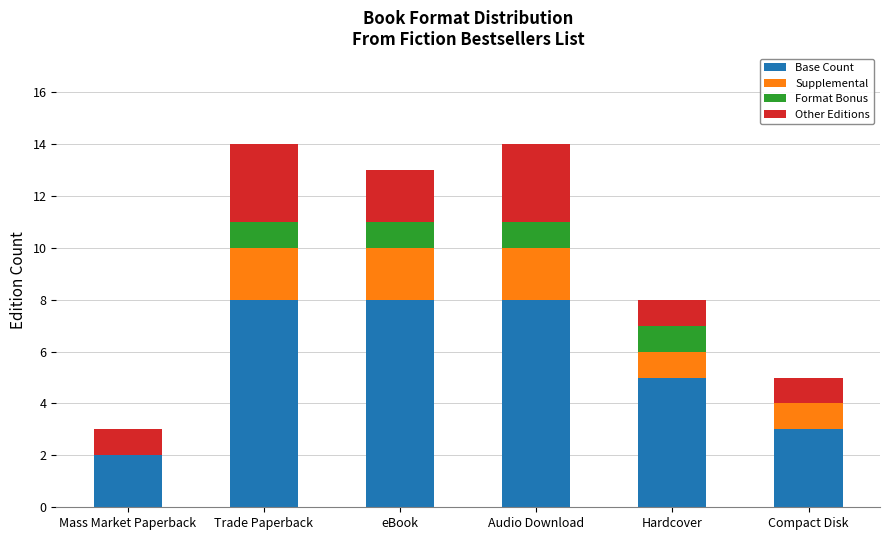

What is the total value across all series at Hardcover?

8